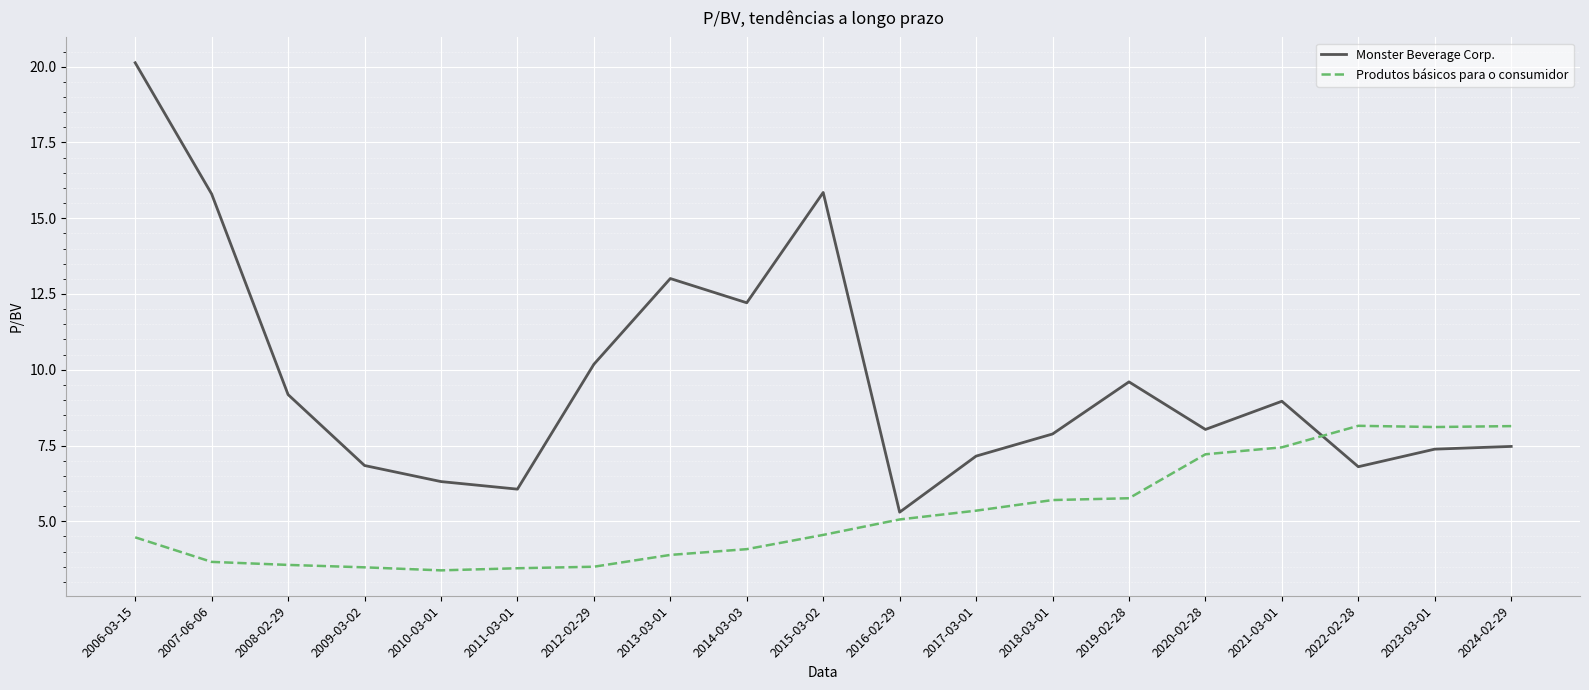

The value of Produtos básicos para o consumidor at 2017-03-01 is 5.3. True or false?

True